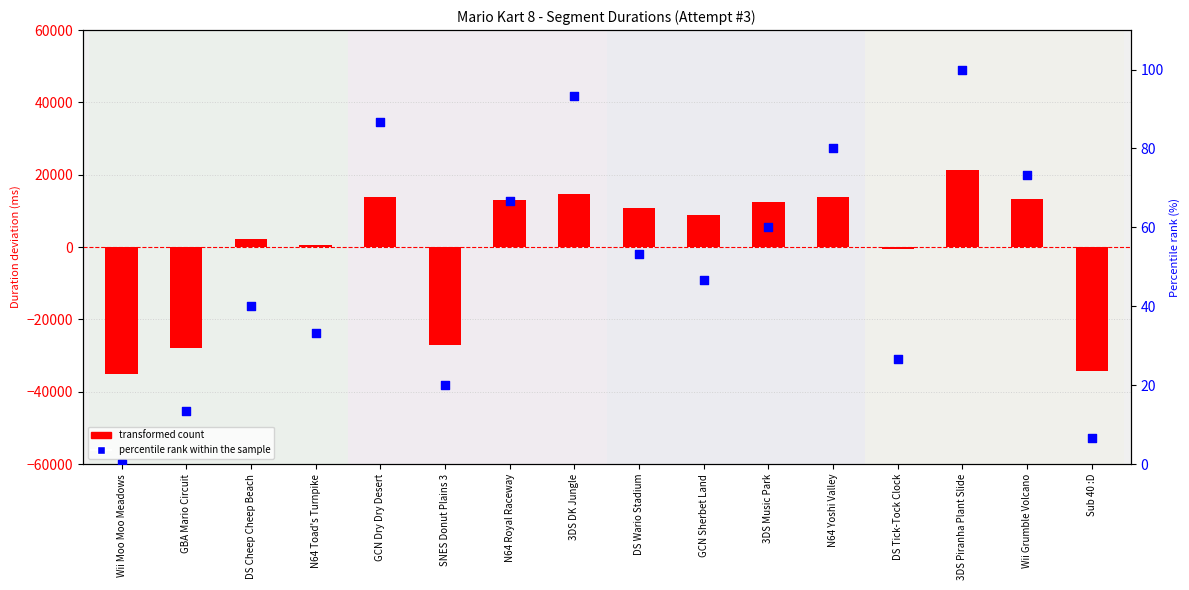

What are all the series names shown in the legend?

transformed count, percentile rank within the sample